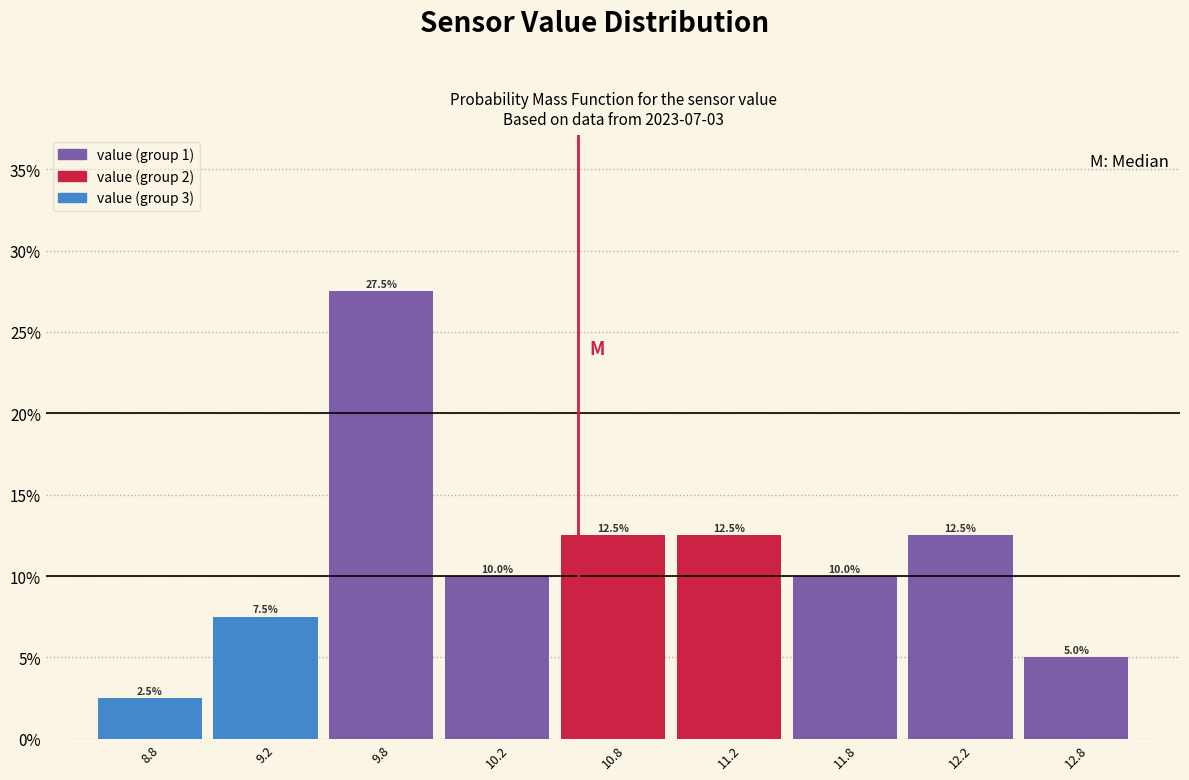

Reading left to right, transcribe all the data shown in this chart.

2.5	7.5	27.5	10.0	12.5	12.5	10.0	12.5	5.0